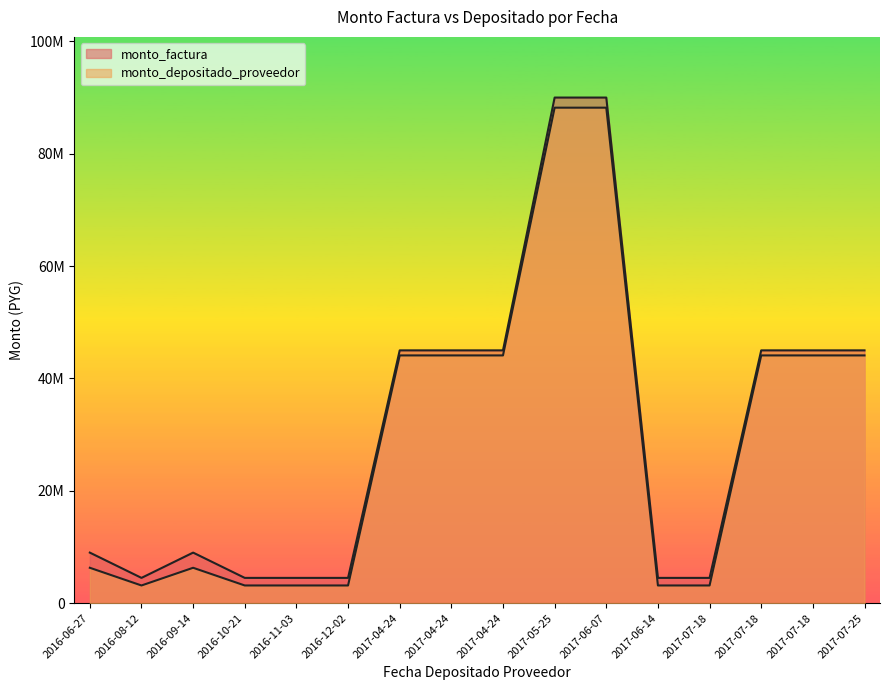

The value of monto_depositado_proveedor at 2017-07-25 is 44100000. True or false?

True